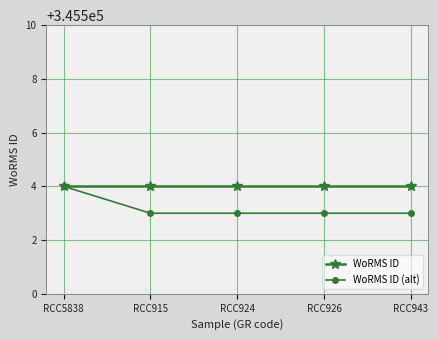

Read the WoRMS ID (alt) value at RCC915.

345503